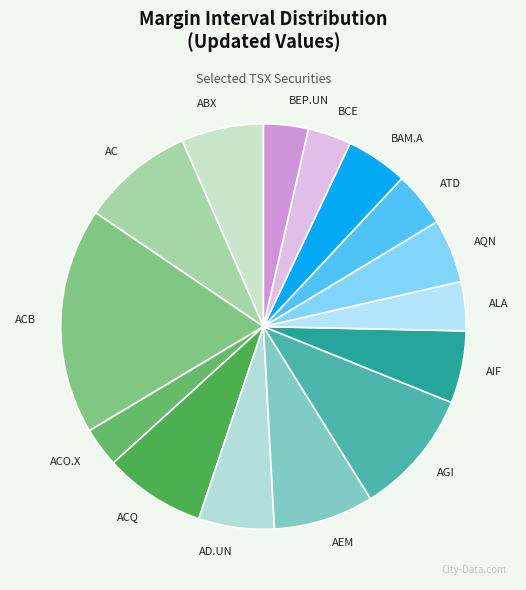

Count the number of slices in the pie.

15